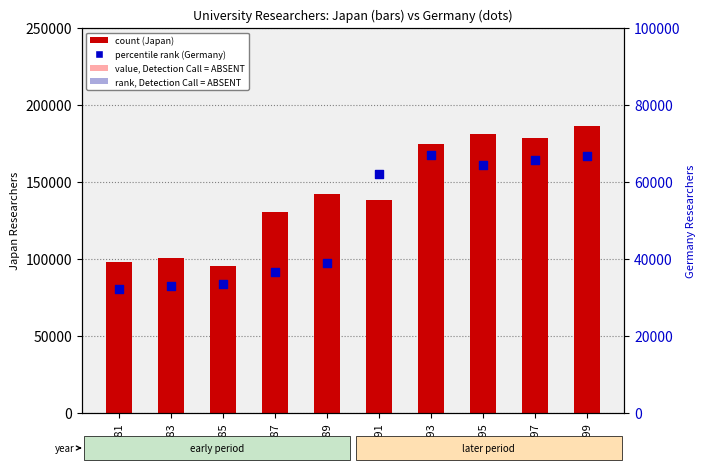

Which series has the largest Y range (max minus min)?

count